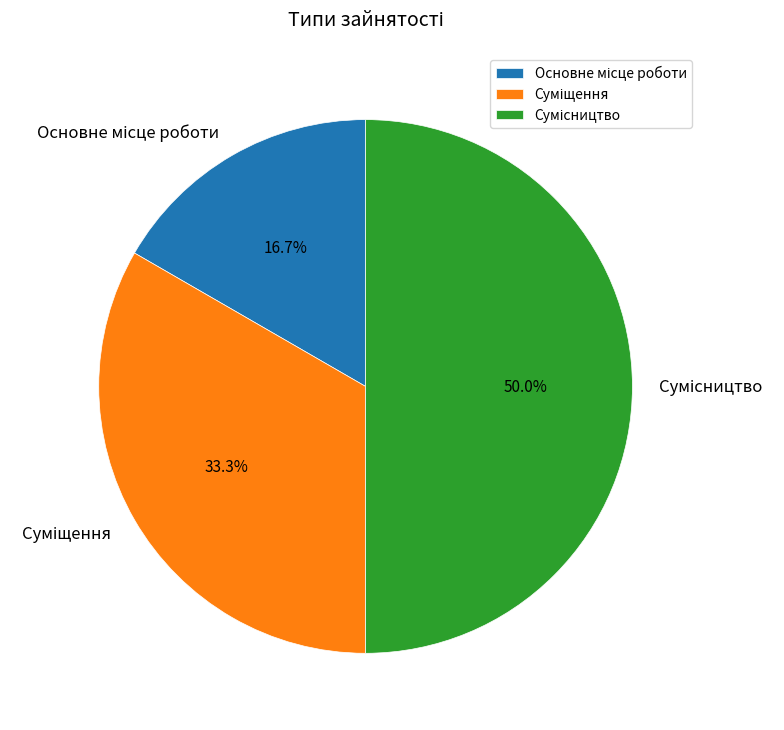

What is the total percentage of Суміщення and Сумісництво?

83.3%